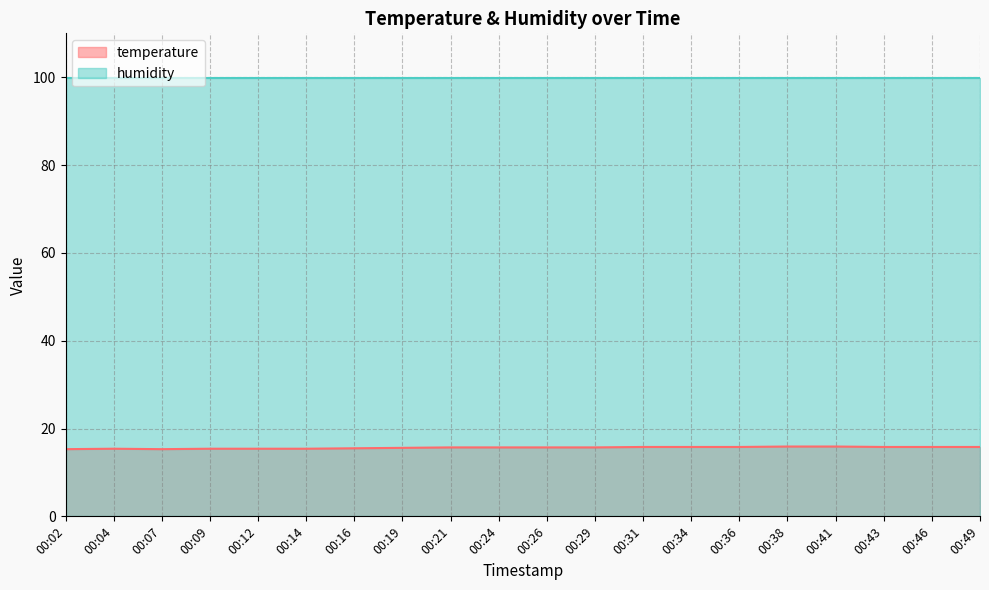

What is the smallest value displayed?

15.3